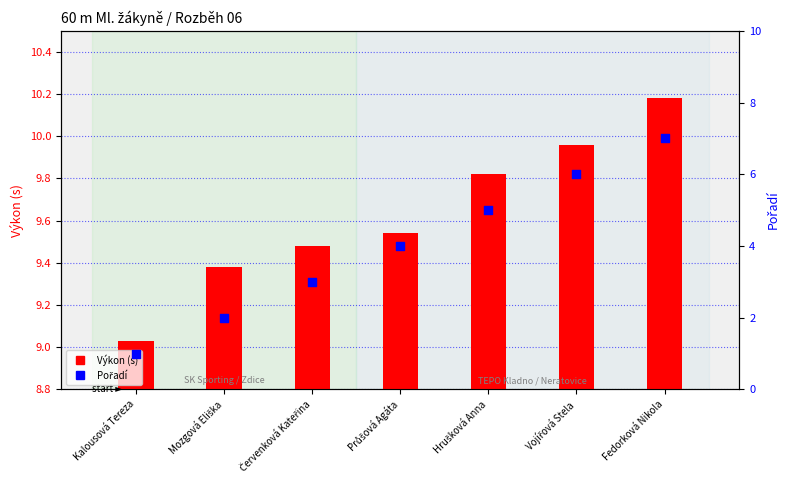

Which series has the widest spread of Y values?

Pořadí